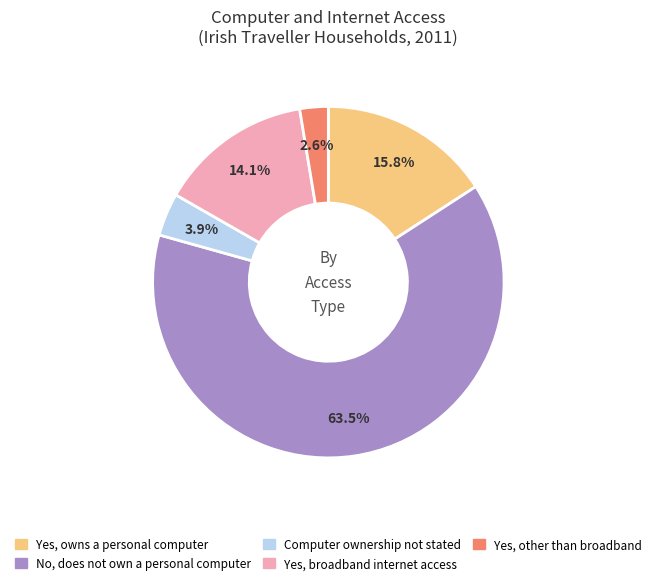

Which category has the smallest portion of the pie?

Yes, other than broadband